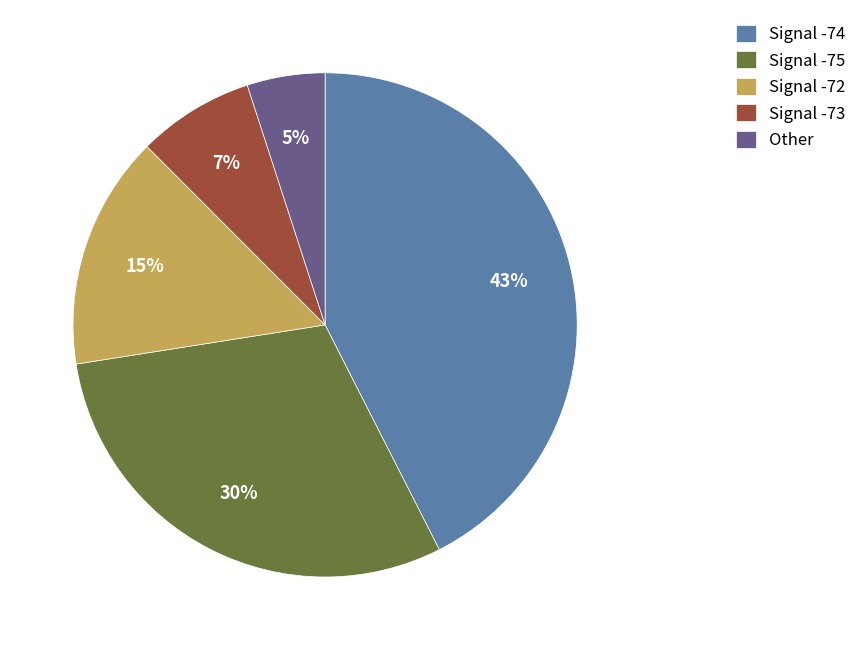

Rank the categories by value from lowest to highest.

Other, Signal -73, Signal -72, Signal -75, Signal -74